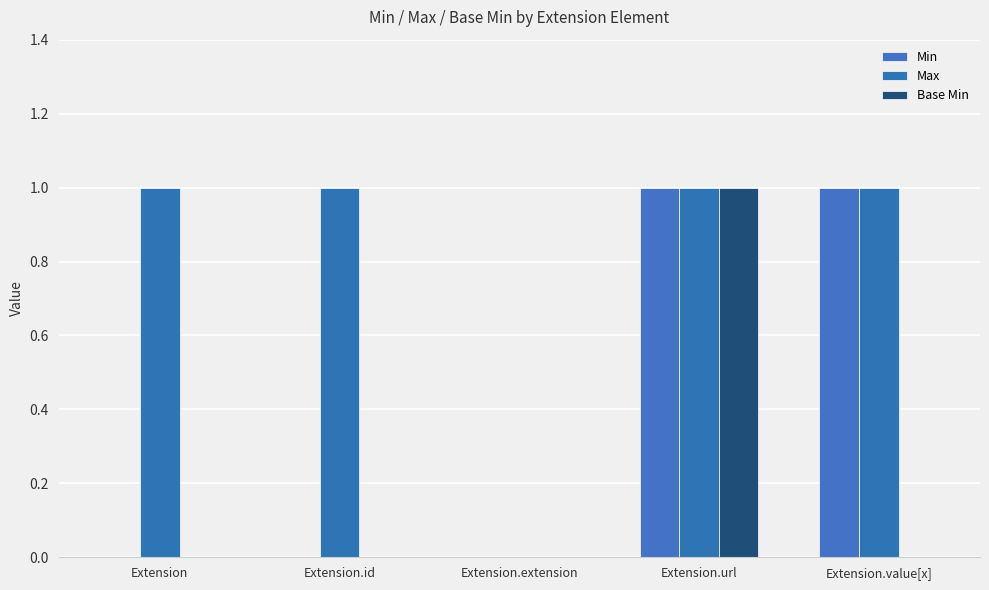

Count the Max values in the range 1 to 2.

4